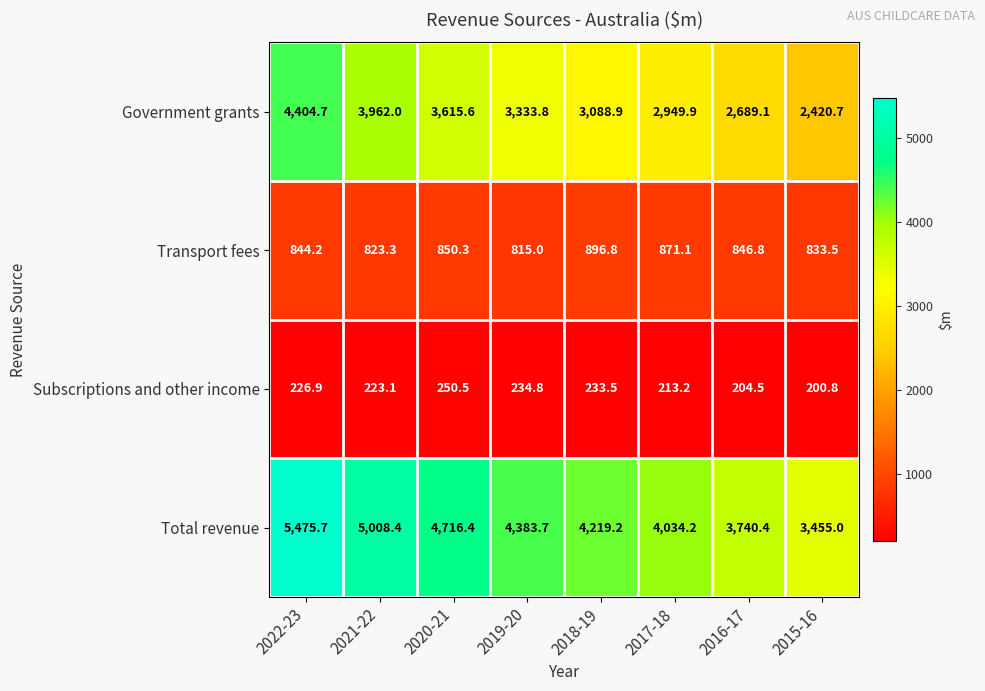

Rank the series at 2015-16 from highest to lowest value.

Total revenue, Government grants, Transport fees, Subscriptions and other income